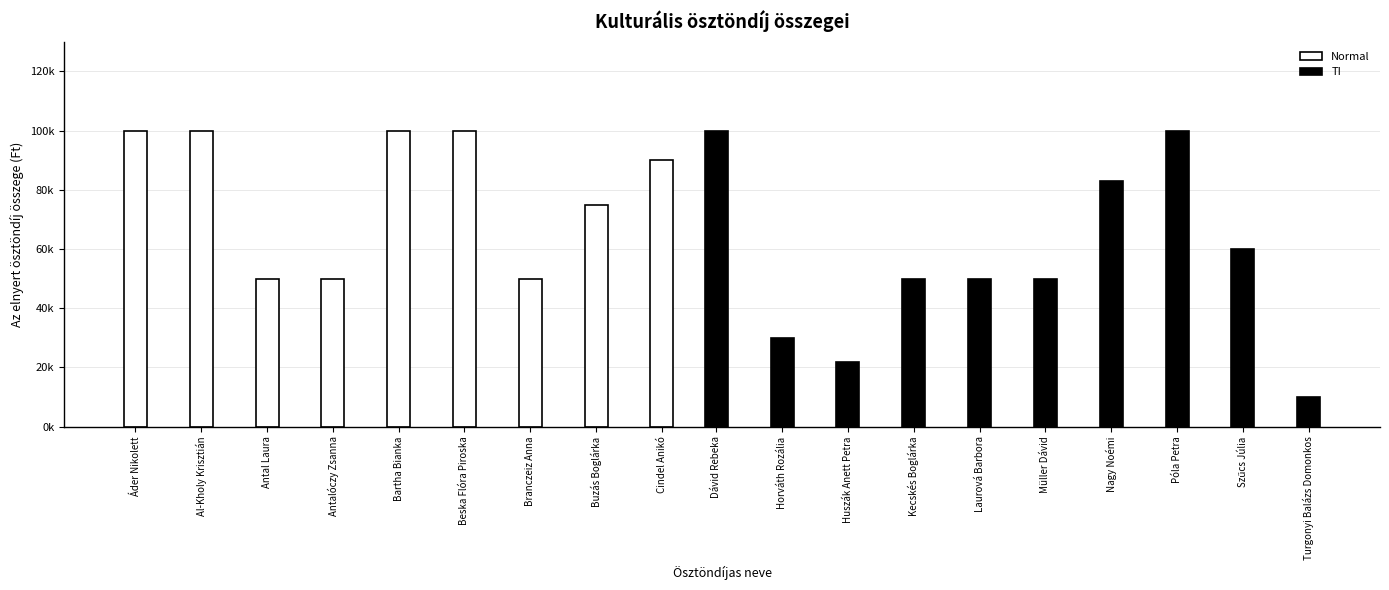

Which has a higher value, Antal Laura or Szűcs Júlia?

Szűcs Júlia